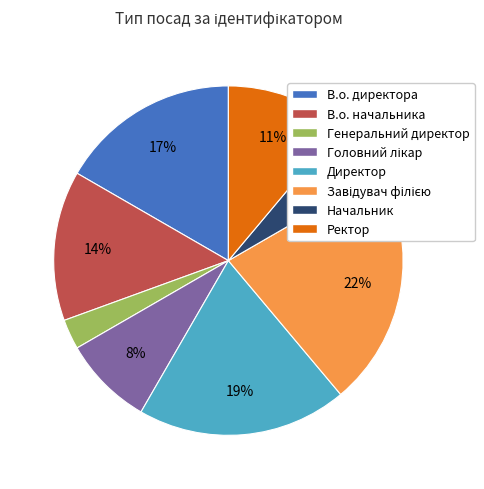

To the nearest percent, what is the combined percentage of Начальник and Директор?

25%